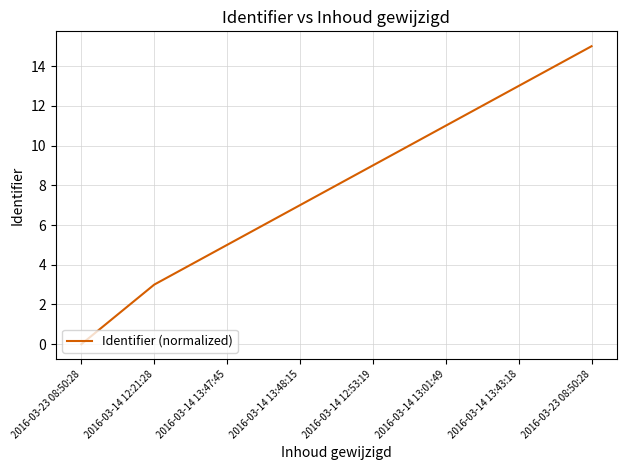

What is the difference between the second highest and minimum values?

13